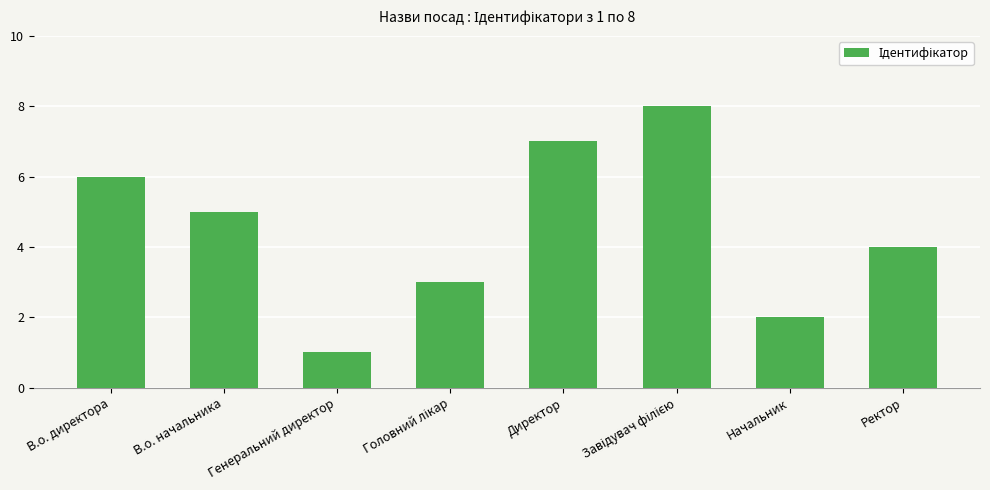

Count the number of data series in this chart.

1